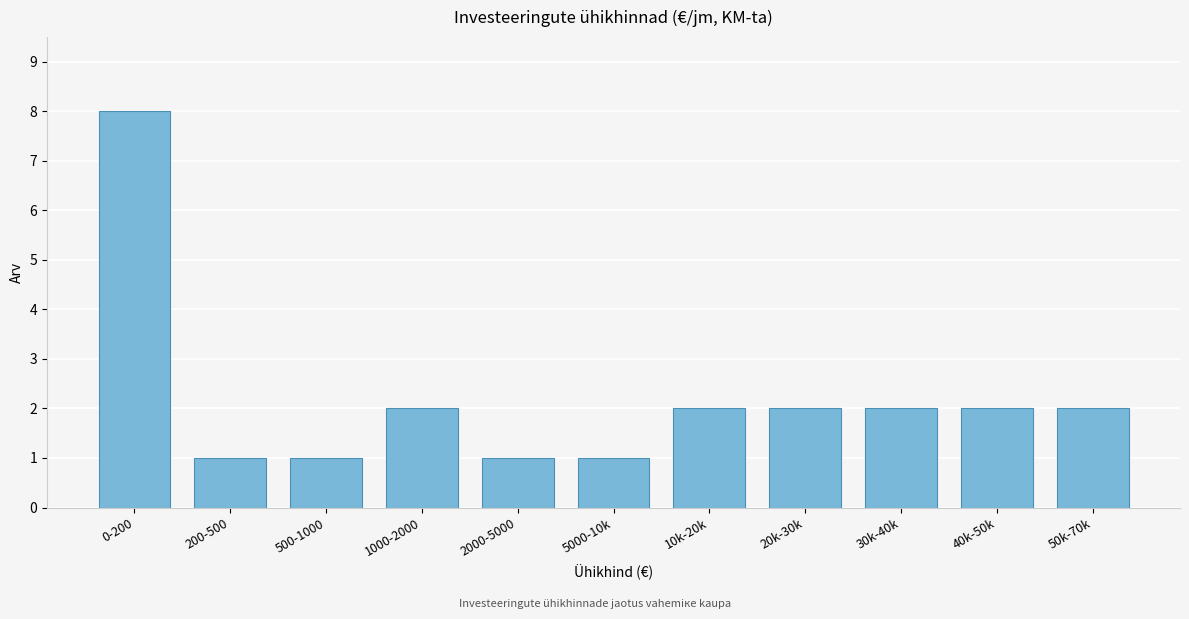

Reading right to left, what are all the values shown in this chart?

2	2	2	2	2	1	1	2	1	1	8